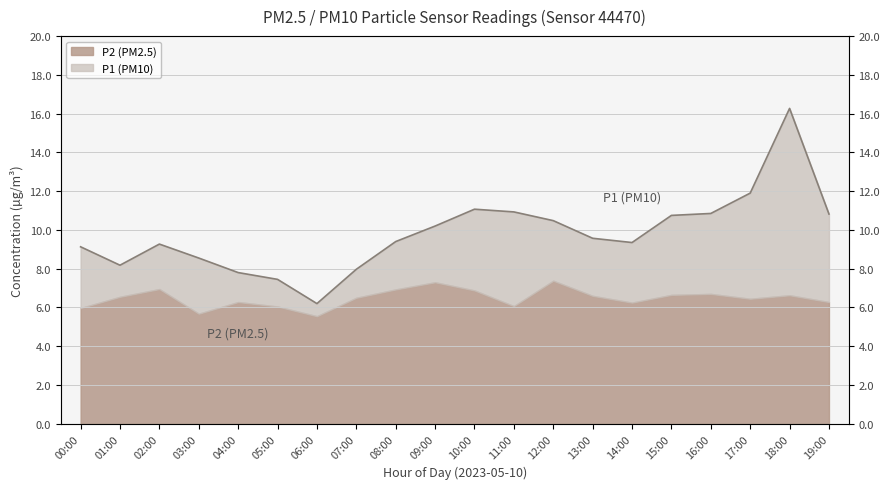

The chart shows a value of 5.5 at 09:00. True or false?

False